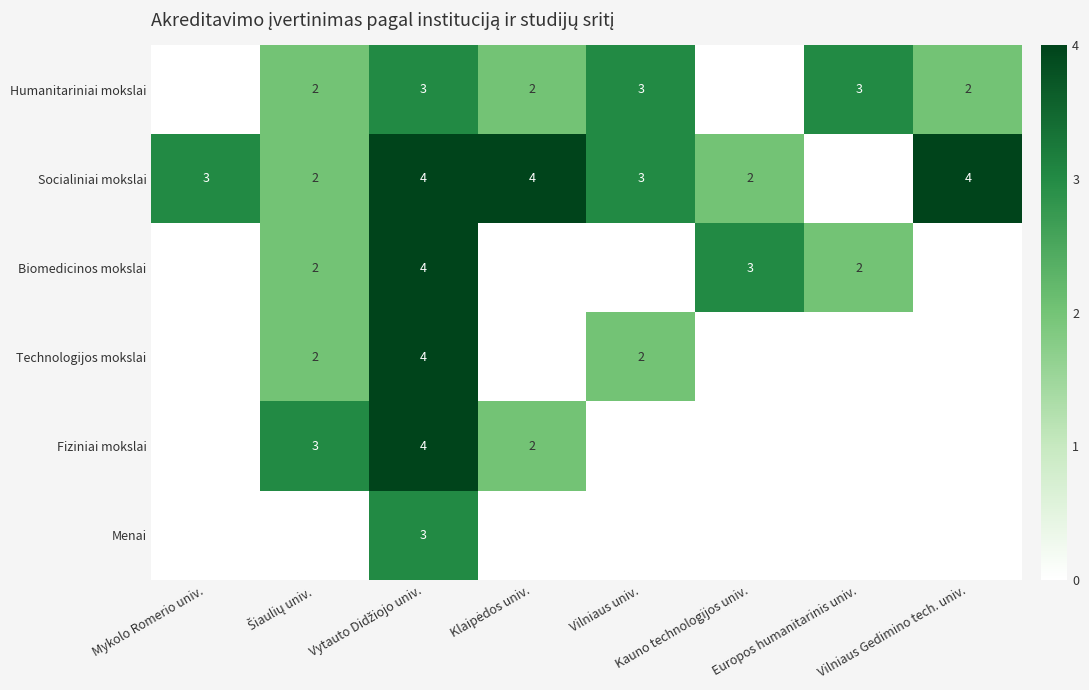

The value of Biomedicinos mokslai at Kauno technologijos univ. is 3. True or false?

True